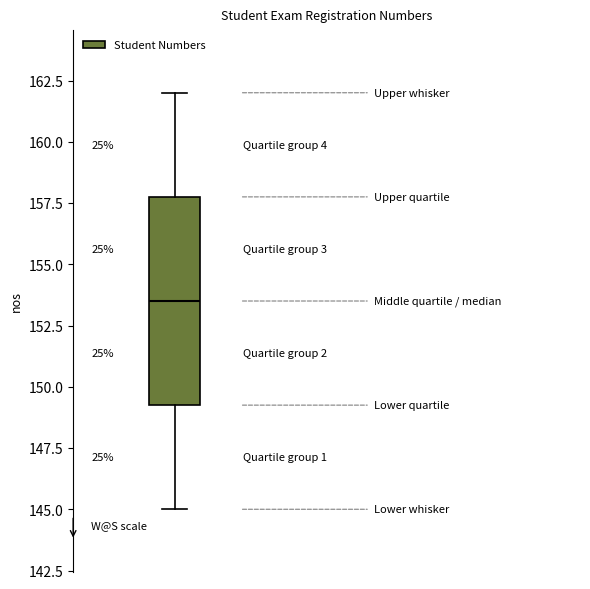

Where does the upper whisker of the box end on the y-axis? The values are not printed on the chart, so give them approximately, as read against the axis.

162.0